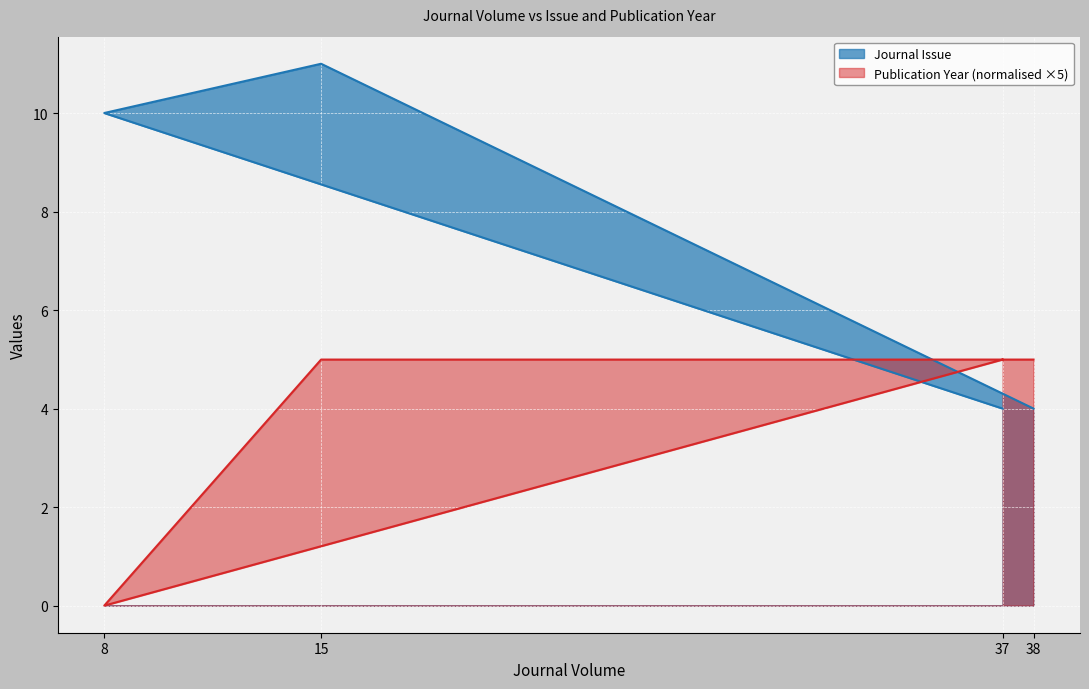

Rank the series by their maximum value, from lowest to highest.

Publication Year, Journal Issue